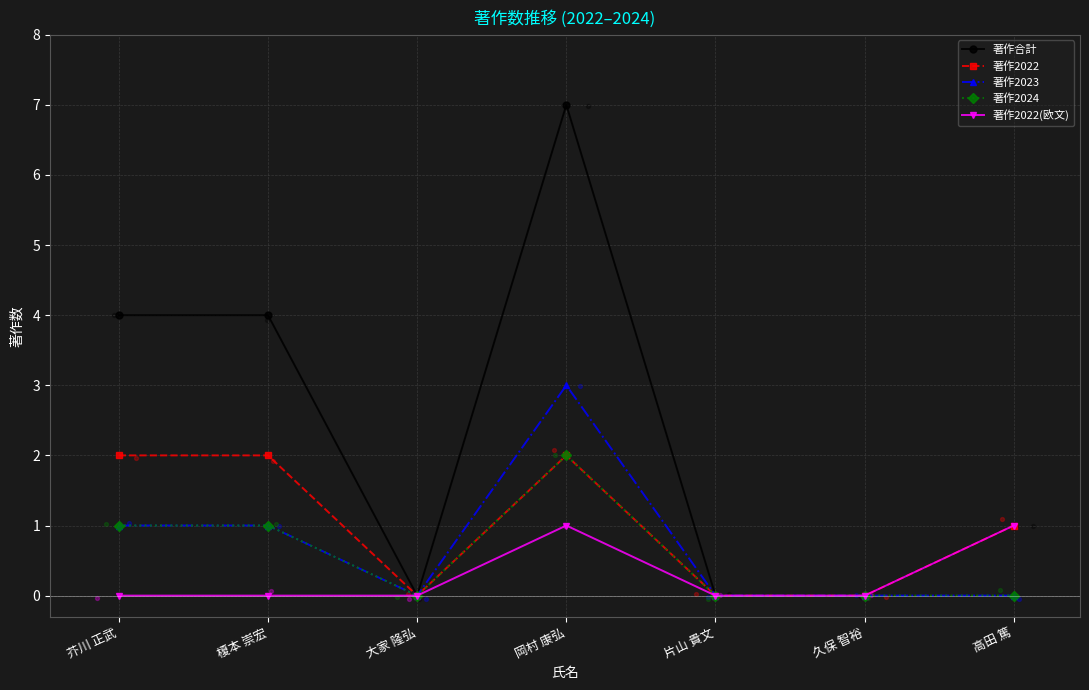

Is the value of 著作2023 at 岡村 康弘 greater than the value of 著作2024 at 芥川 正武?

Yes